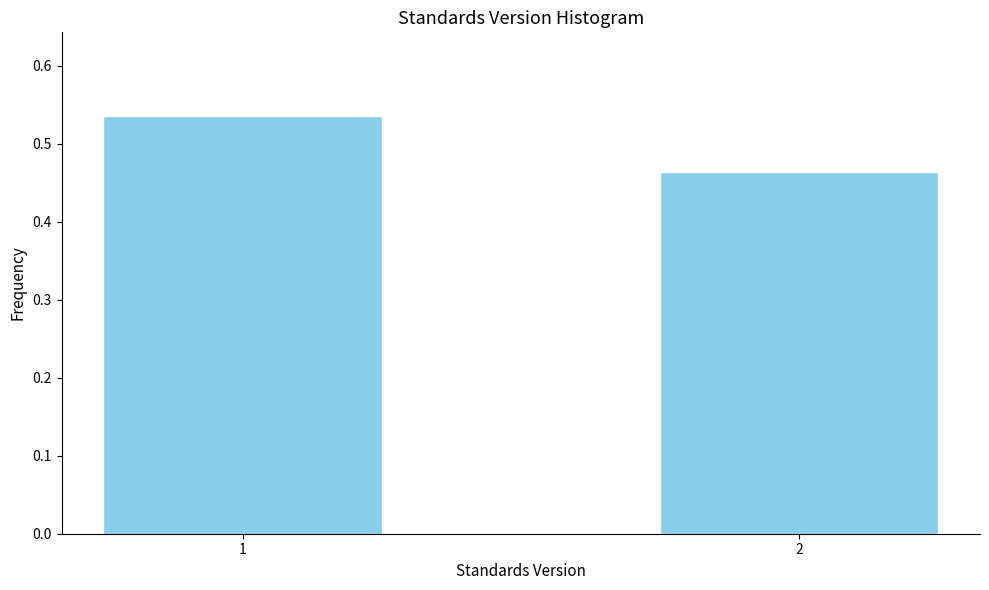

What is the sum of the values at 1 and 2?

1.0